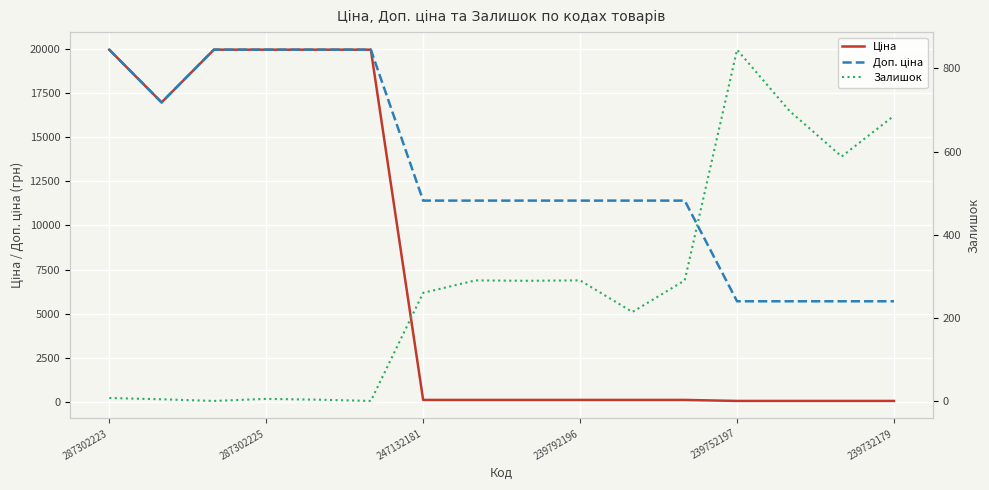

What is the average value of the Залишок series?

279.3